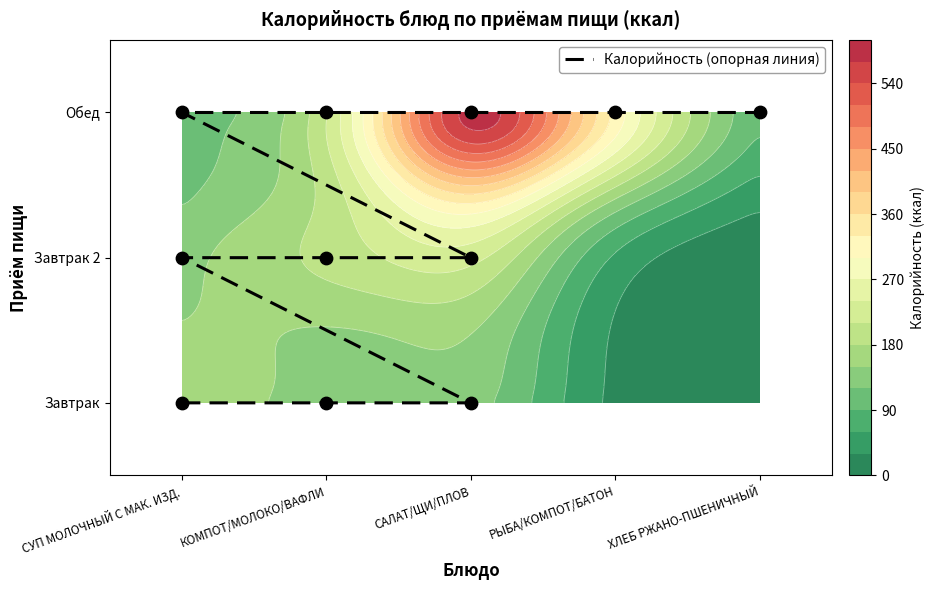

What is the difference between the second highest and minimum values?

2